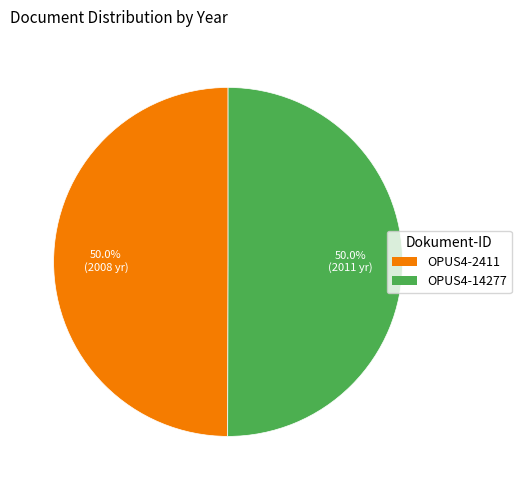

Approximately how many times larger is the value at OPUS4-14277 compared to OPUS4-2411?

1.0